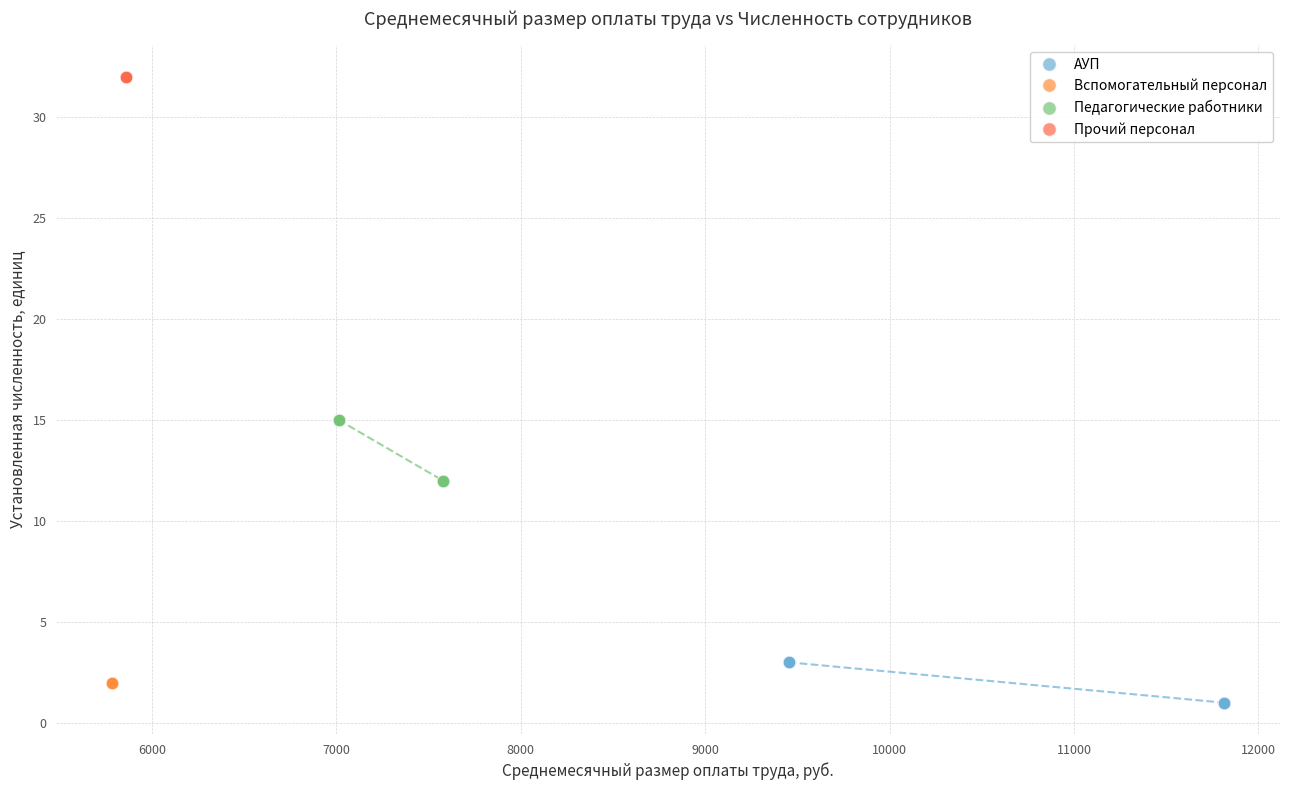

Which series contains the lowest Y value?

АУП